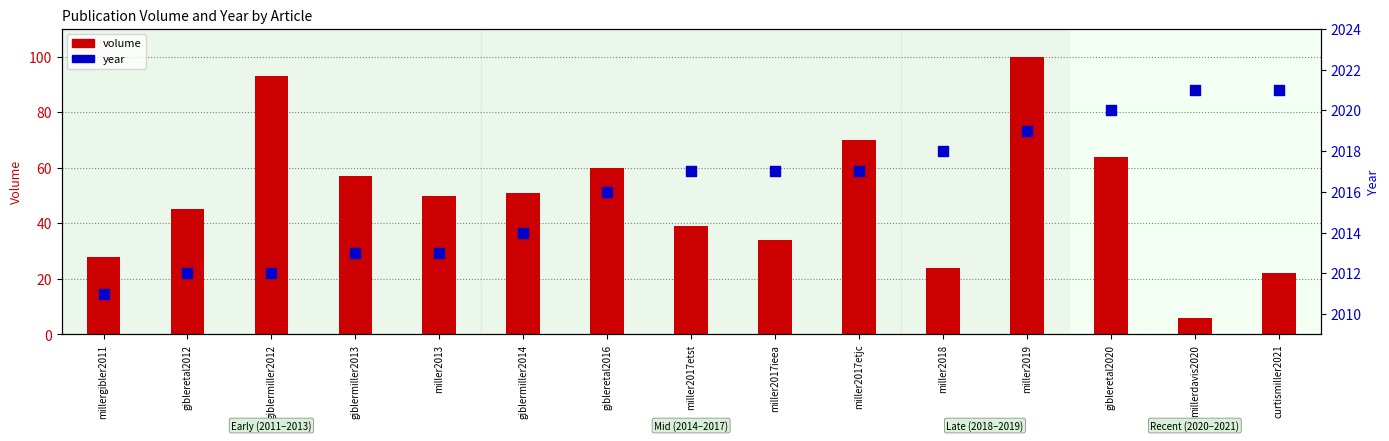

Which series has the largest total across all categories?

year